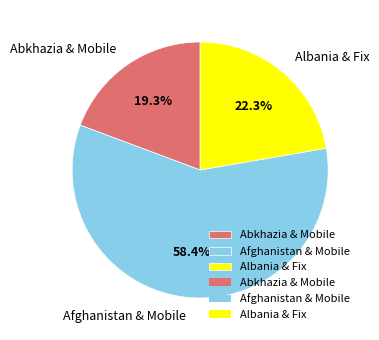

Between Abkhazia & Mobile and Afghanistan & Mobile, which is larger?

Afghanistan & Mobile